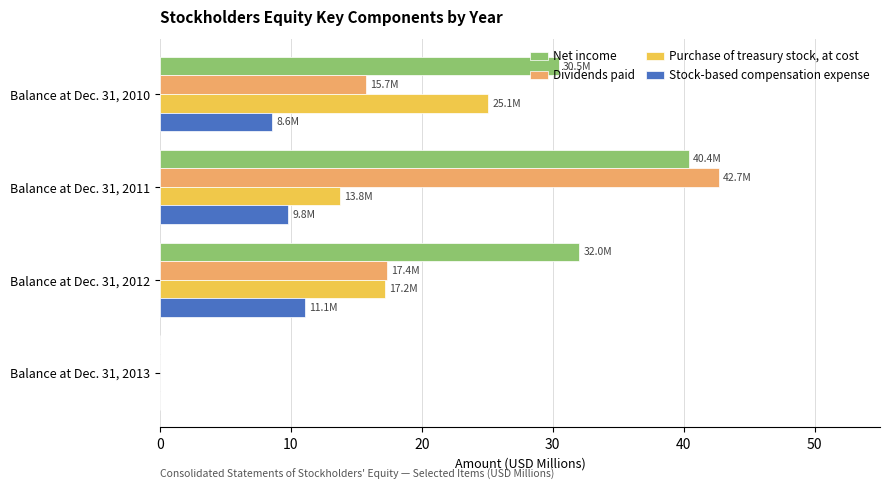

The Stock-based compensation expense series shows 13.2 at Balance at Dec. 31, 2010. True or false?

False